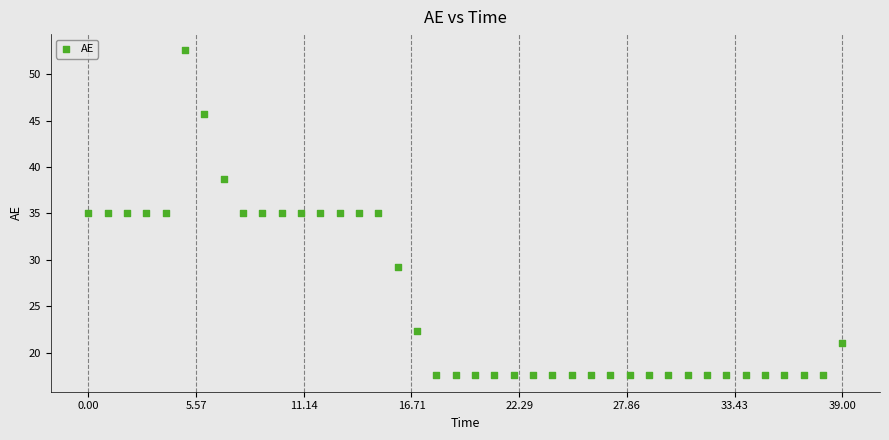

What is the range of Y values (max minus min)?

35.0